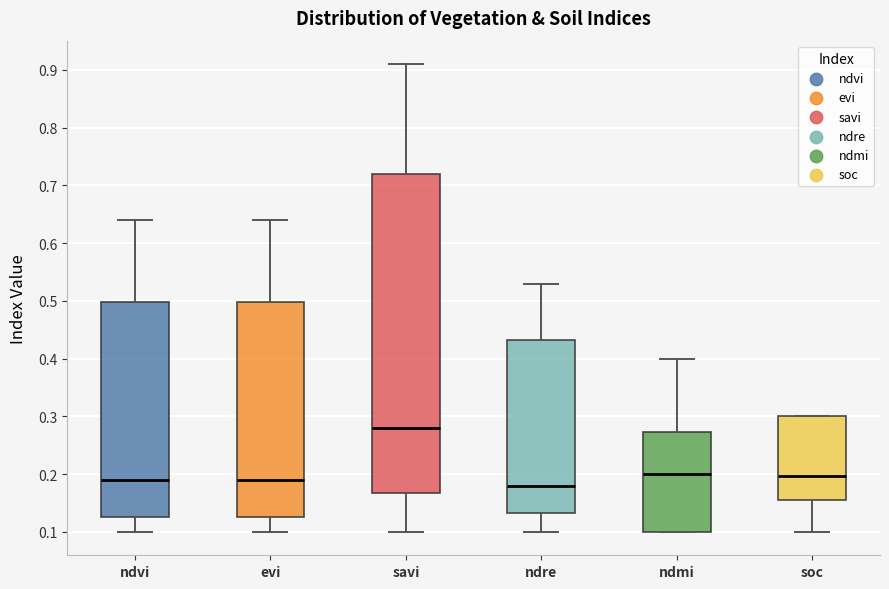

Reading left to right, transcribe this box plot: for each box, give where its median line is, the range the box spans, and where its two whiskers end, as read against the y-axis. The values are not printed on the chart, so give them approximately, as read against the axis.

ndvi: median 0.19, box 0.13 to 0.50, whiskers 0.10 to 0.64
evi: median 0.19, box 0.13 to 0.50, whiskers 0.10 to 0.64
savi: median 0.28, box 0.17 to 0.72, whiskers 0.10 to 0.91
ndre: median 0.18, box 0.13 to 0.43, whiskers 0.10 to 0.53
ndmi: median 0.20, box 0.10 to 0.27, whiskers 0.10 to 0.40
soc: median 0.20, box 0.16 to 0.30, whiskers 0.10 to 0.30